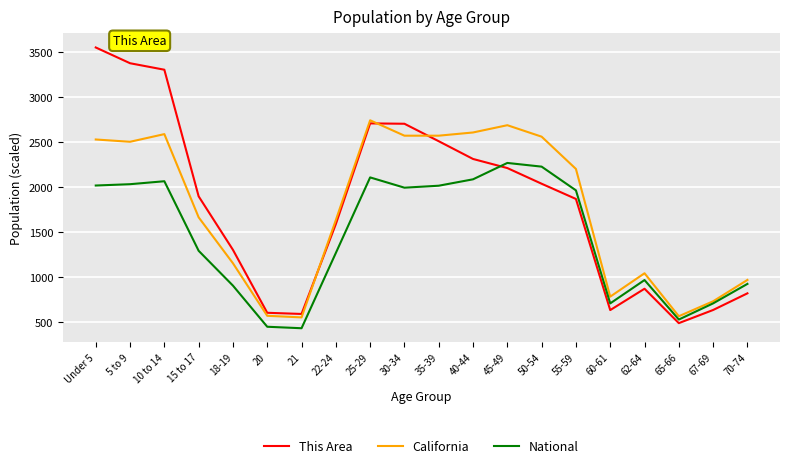

Is it true that National equals 285.0 at 18-19?

False